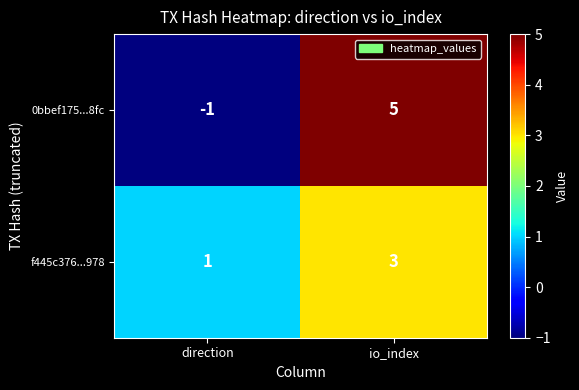

How many series are shown in this chart?

2